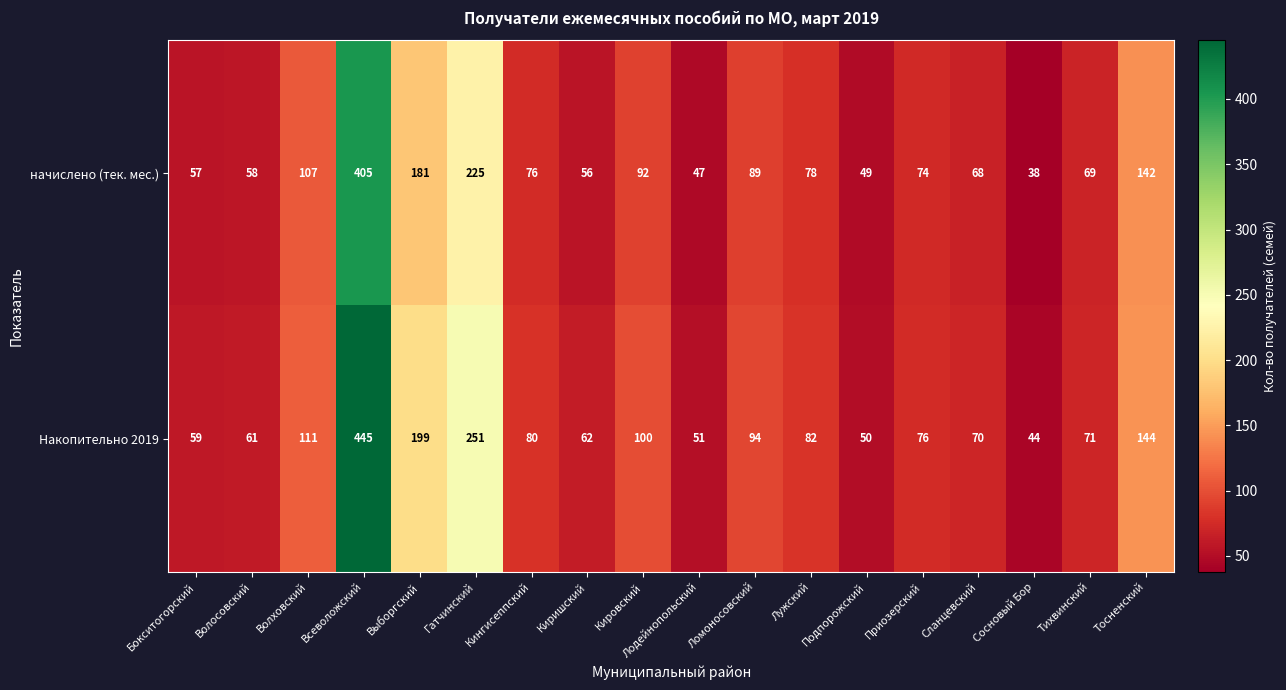

Between Волховский and Выборгский, which series saw the biggest shift?

Накопительно 2019